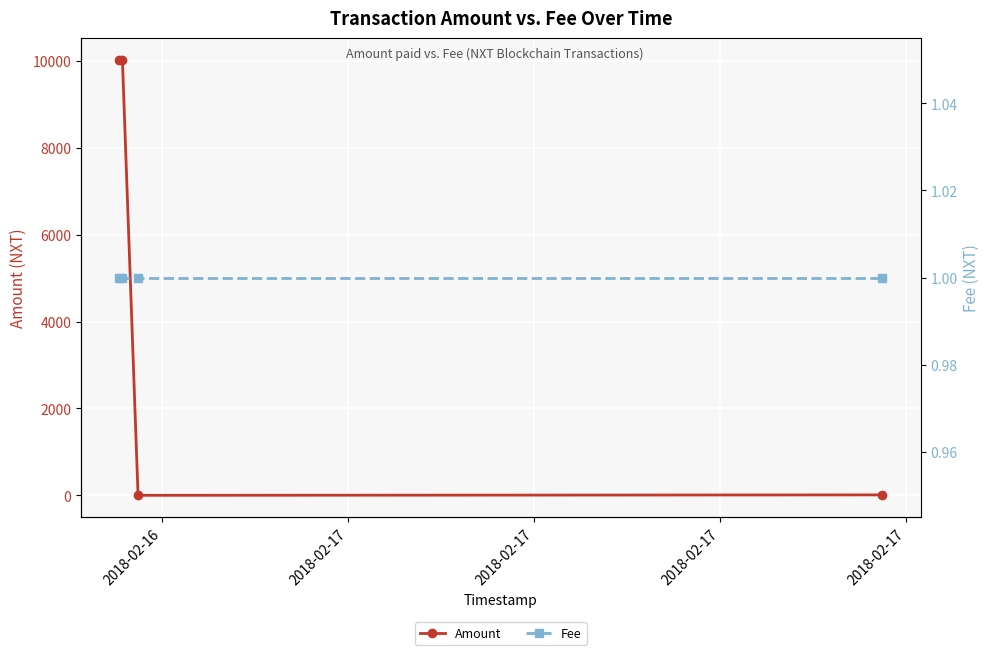

What is the total value across all series at 2018-02-16?

10027.0